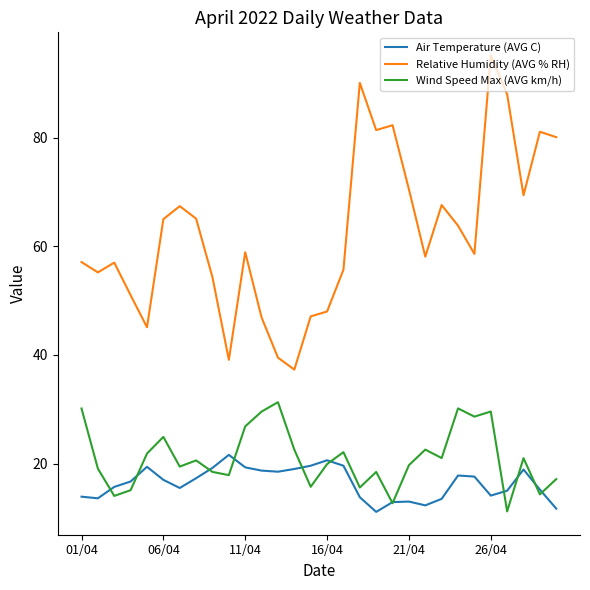

Which series has the largest total across all categories?

Relative Humidity (AVG % RH)